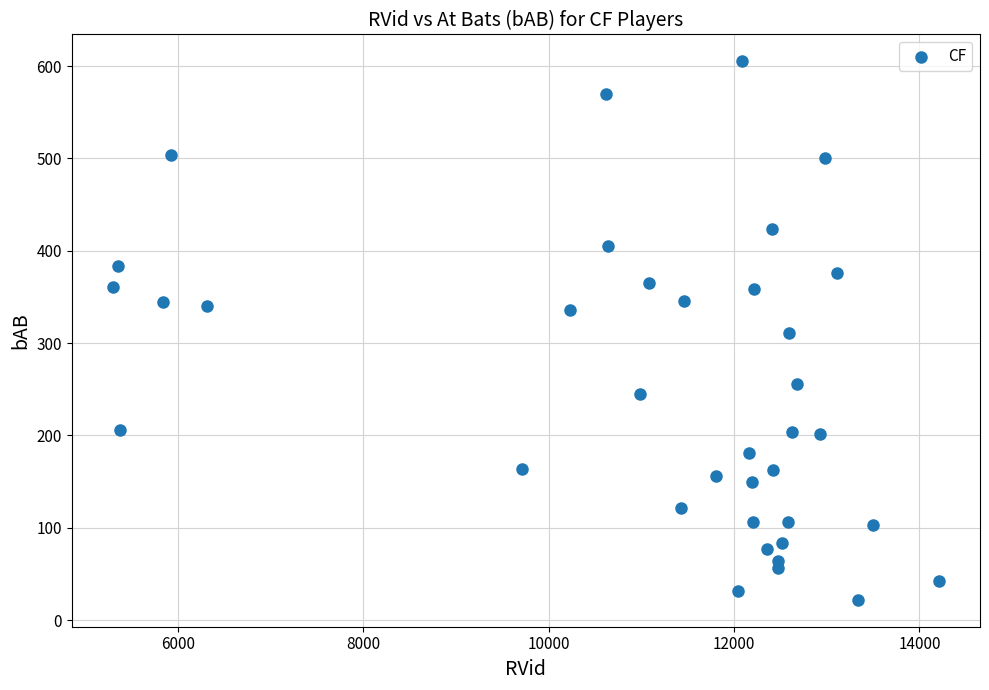

What is the range of X values (max minus min)?

8907